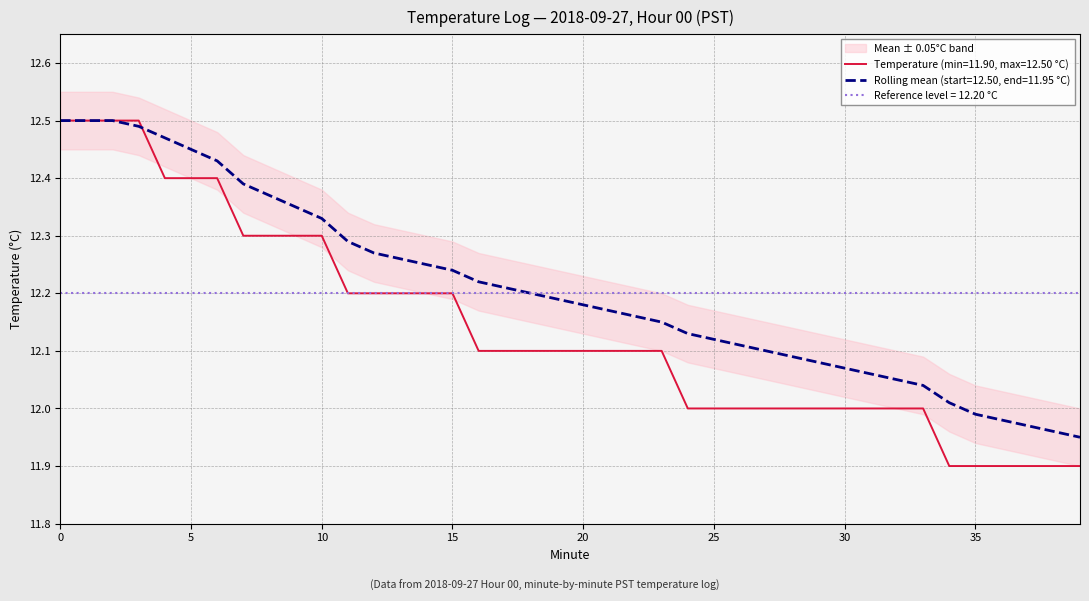

The value of Rolling Mean (C) at 20 is 17.5. True or false?

False